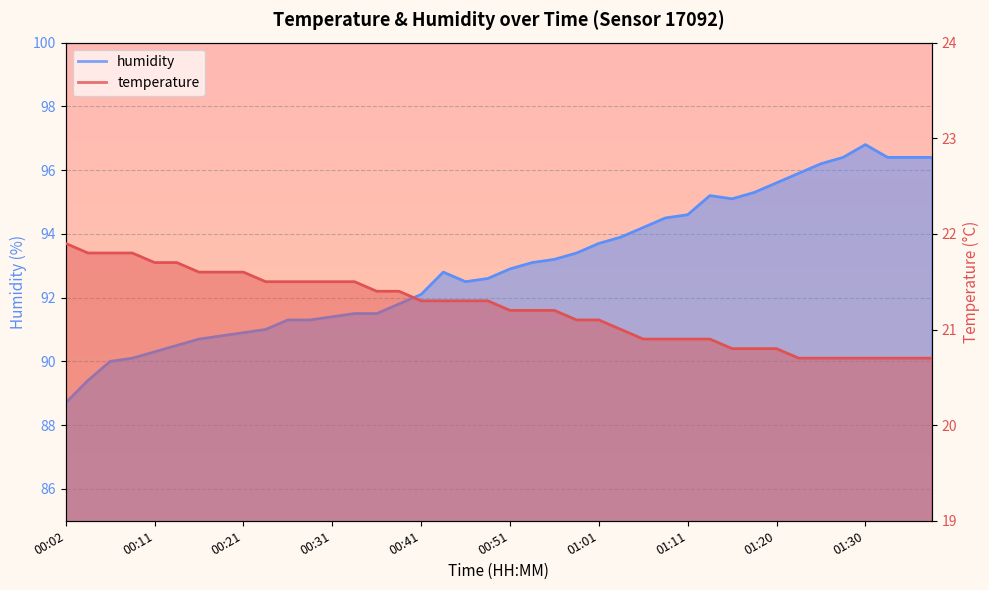

What is the difference between the second highest and second lowest values in the humidity series?

7.0